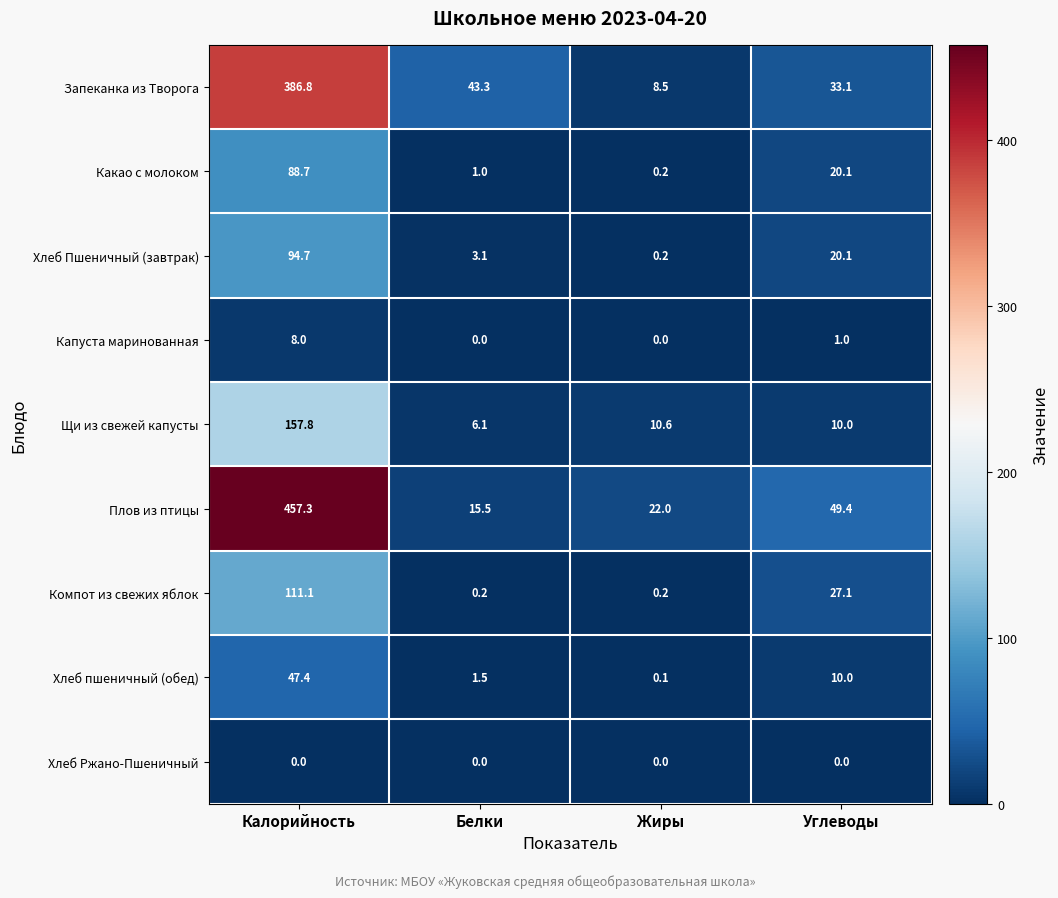

Is it true that Запеканка из Творога equals 33.1 at Углеводы?

True